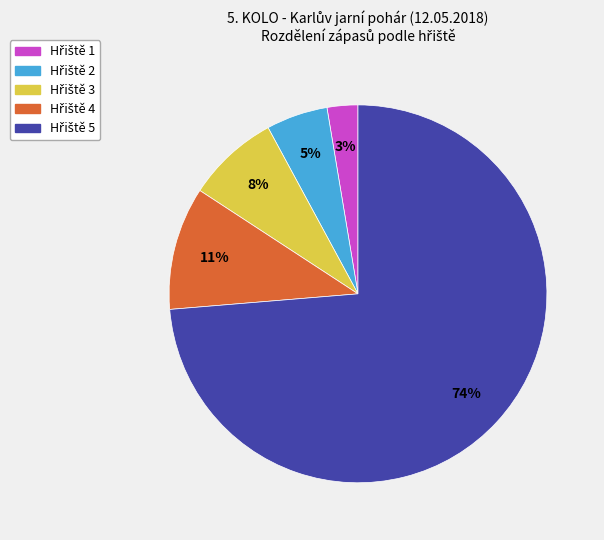

To the nearest percent, what is the average slice percentage?

20%